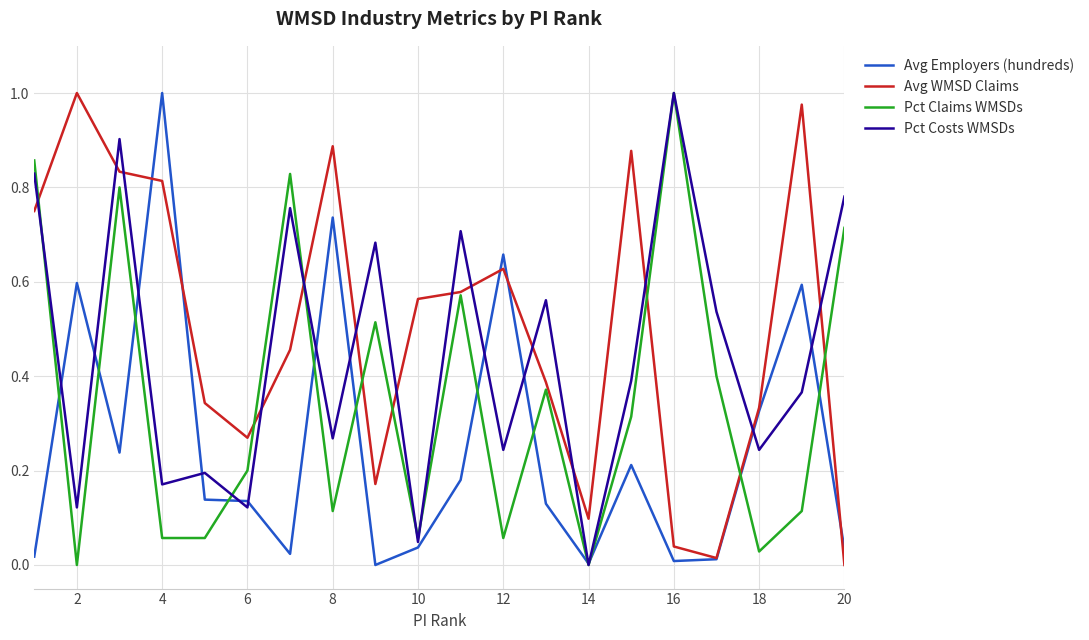

List the series in order of their overall mean, highest first.

Avg WMSD Claims, Pct Costs WMSDs, Pct Claims WMSDs, Avg Employers (hundreds)